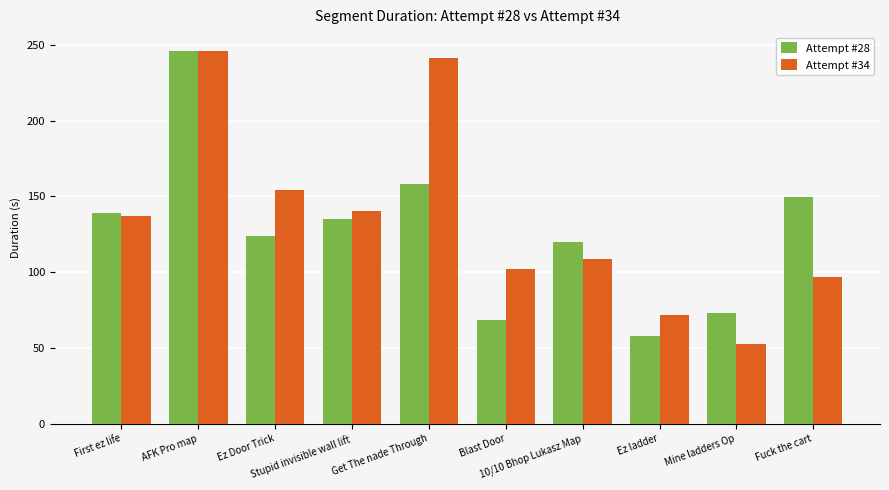

Rank the series at 10/10 Bhop Lukasz Map from highest to lowest value.

Attempt #28, Attempt #34